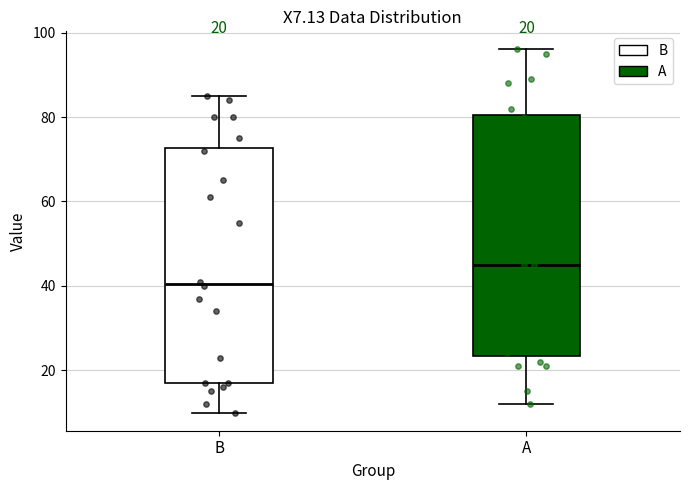

Which box's median line is the highest?

A